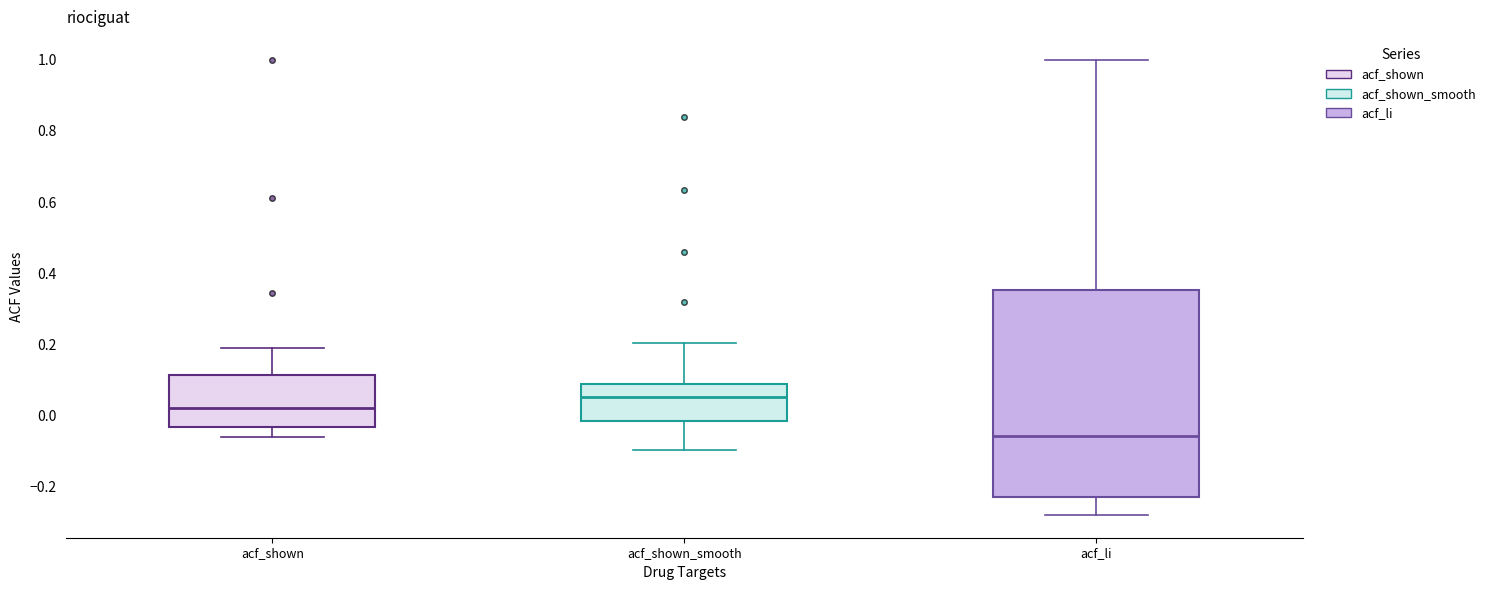

Reading left to right, transcribe this box plot: for each box, give where its median line is, the range the box spans, and where its two whiskers end, as read against the y-axis. The values are not printed on the chart, so give them approximately, as read against the axis.

acf_shown: median 0.02, box -0.04 to 0.12, whiskers -0.06 to 0.18
acf_shown_smooth: median 0.06, box -0.02 to 0.10, whiskers -0.10 to 0.20
acf_li: median -0.06, box -0.22 to 0.36, whiskers -0.28 to 1.00